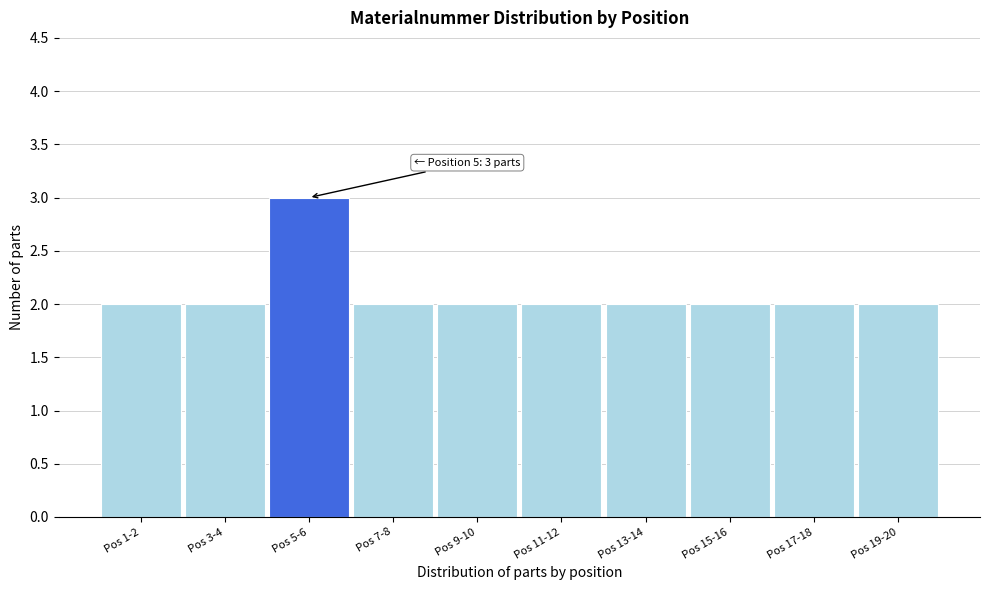

Reading left to right, extract all data points from this chart.

Pos 1-2=2	Pos 3-4=2	Pos 5-6=3	Pos 7-8=2	Pos 9-10=2	Pos 11-12=2	Pos 13-14=2	Pos 15-16=2	Pos 17-18=2	Pos 19-20=2